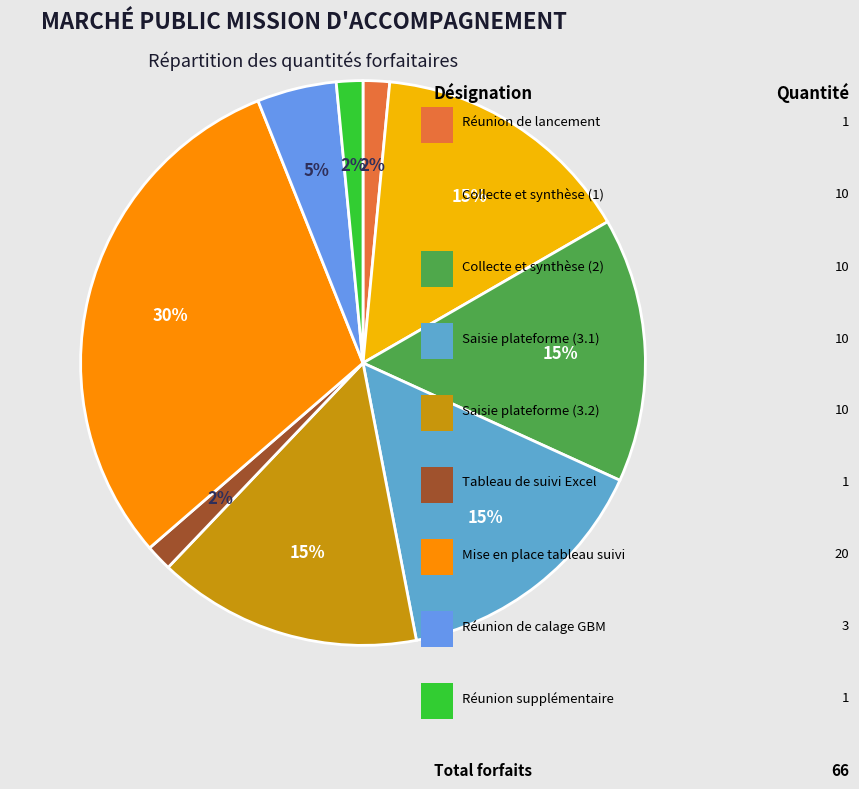

Does any single category account for the majority?

No